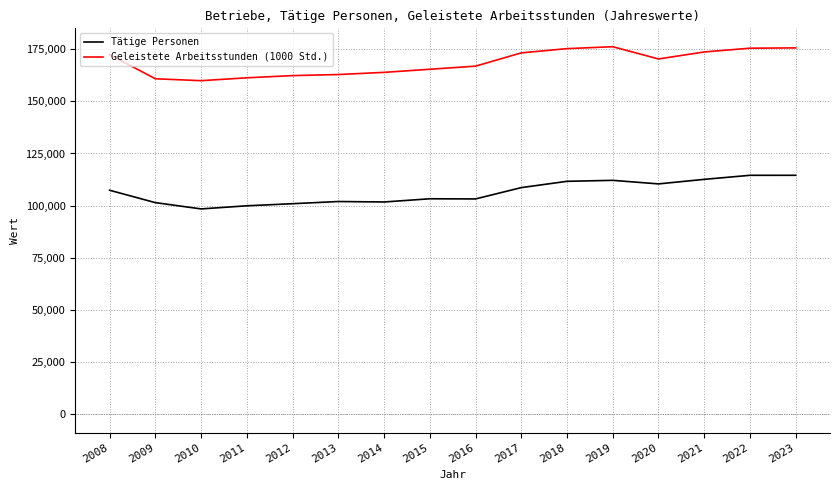

What is the average value of the Tätige Personen series?

106426.5